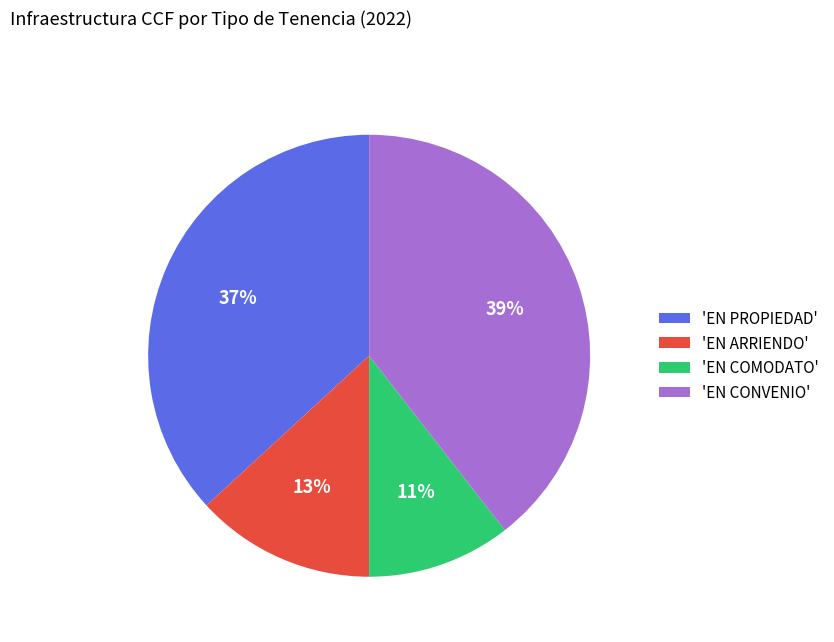

How many slices are in this pie chart?

4